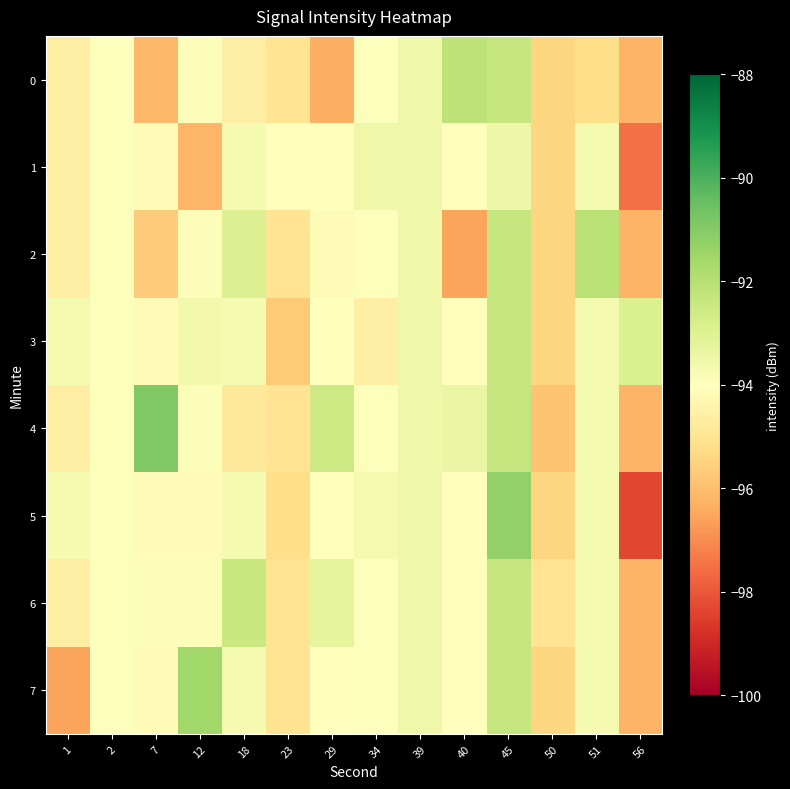

What is the difference between the highest and lowest values at 56?

5.5